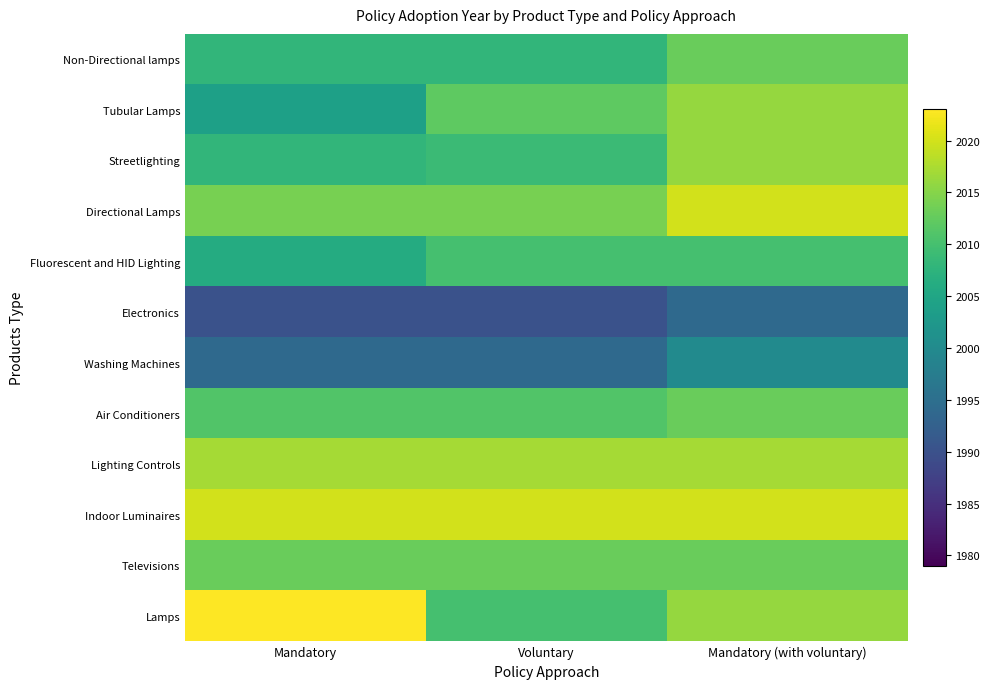

What is the difference between the highest and lowest values at Mandatory?

33